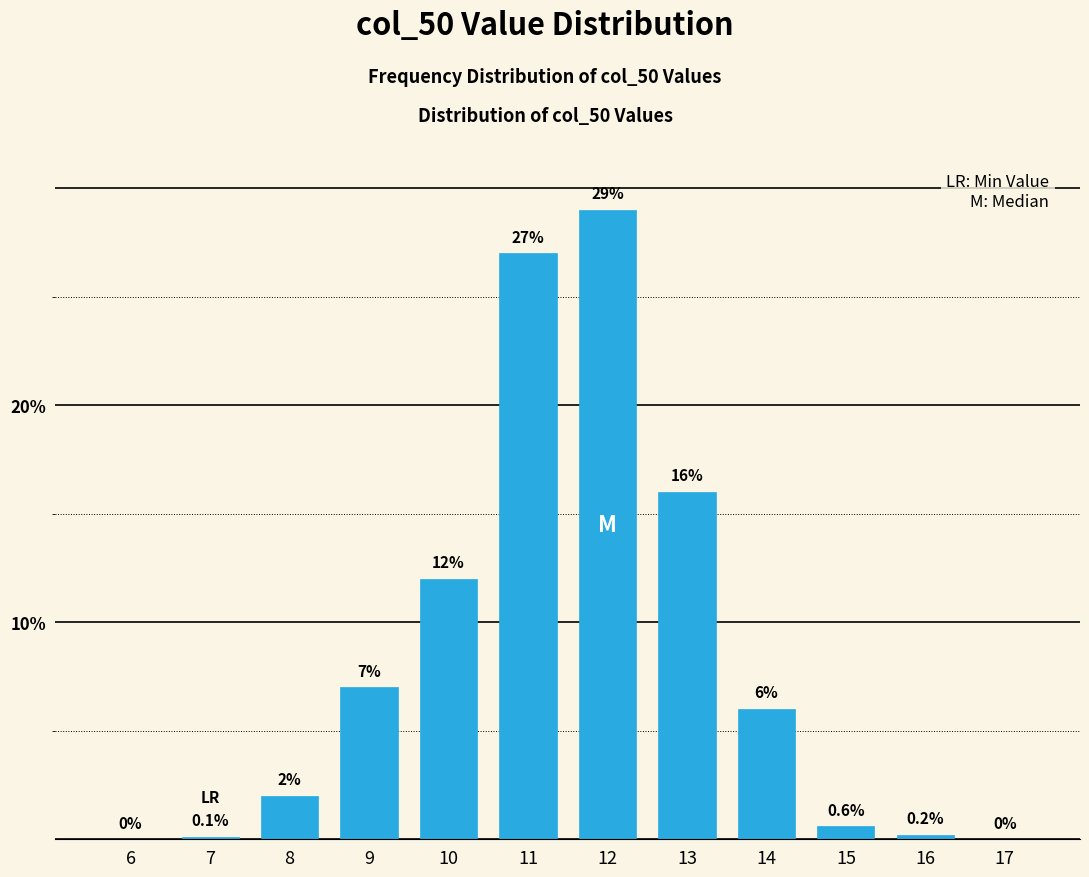

Reading left to right, transcribe all the data shown in this chart.

6=0.0	7=0.1	8=2.0	9=7.0	10=12.0	11=27.0	12=29.0	13=16.0	14=6.0	15=0.6	16=0.2	17=0.0